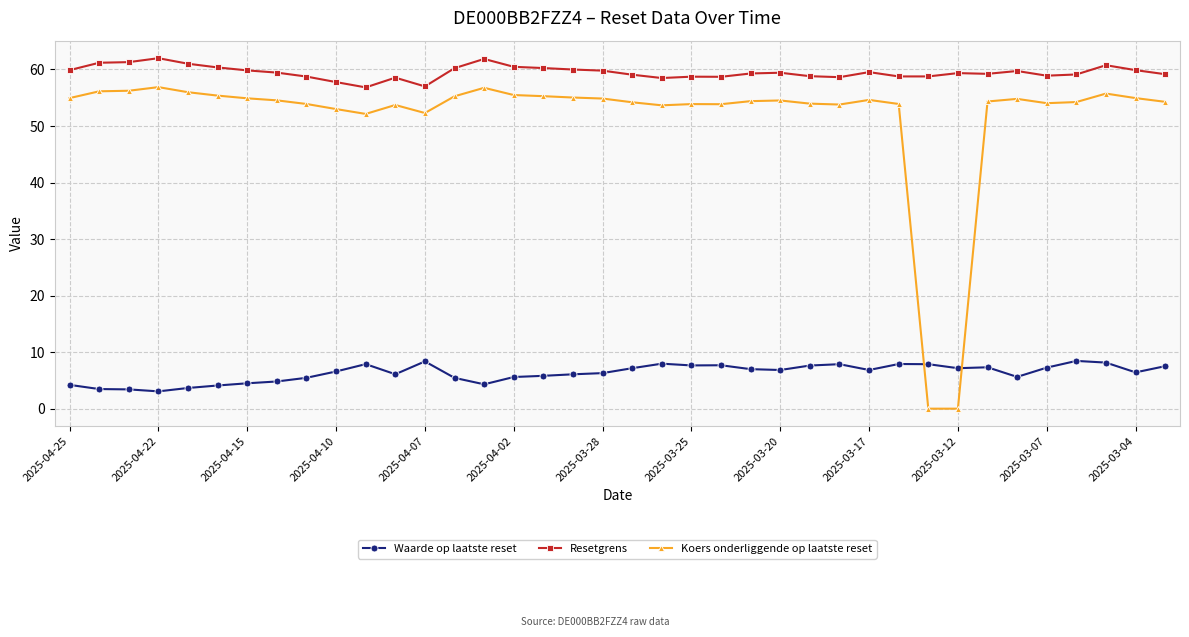

What is the value of the Koers onderliggende op laatste reset point at the 15th from the left?

56.8